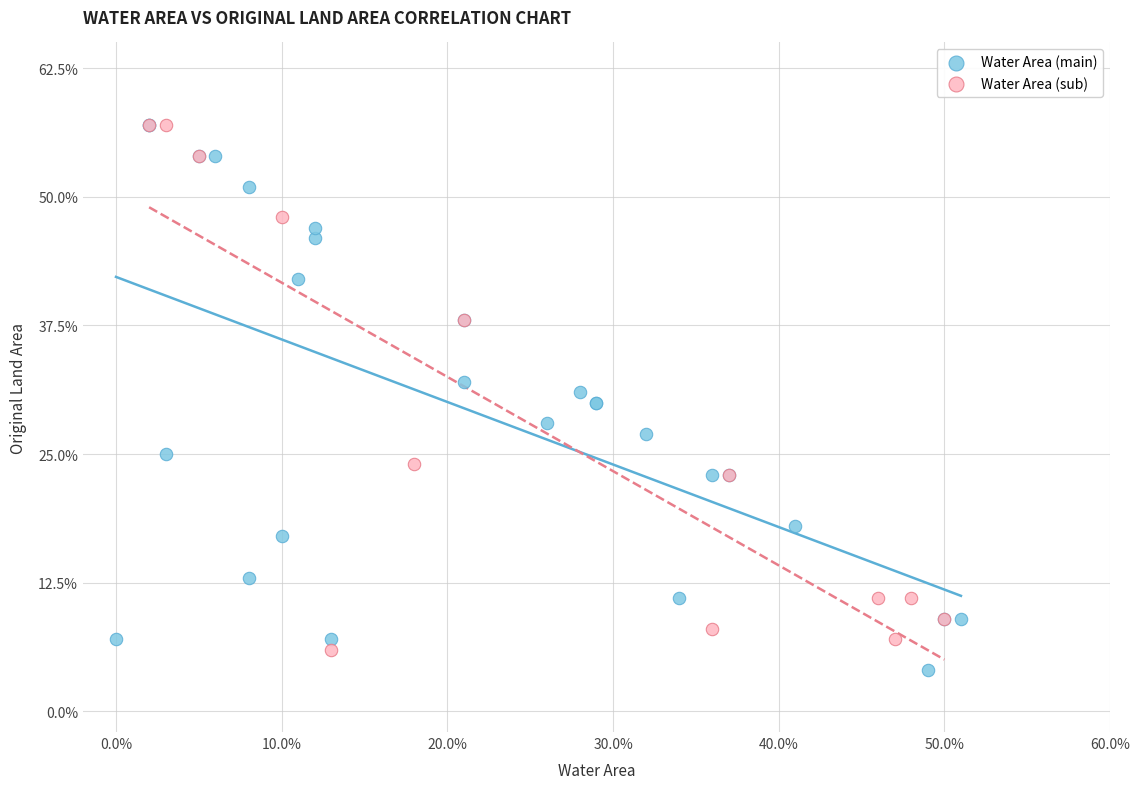

Which series has the largest Y range (max minus min)?

Water Area (main)